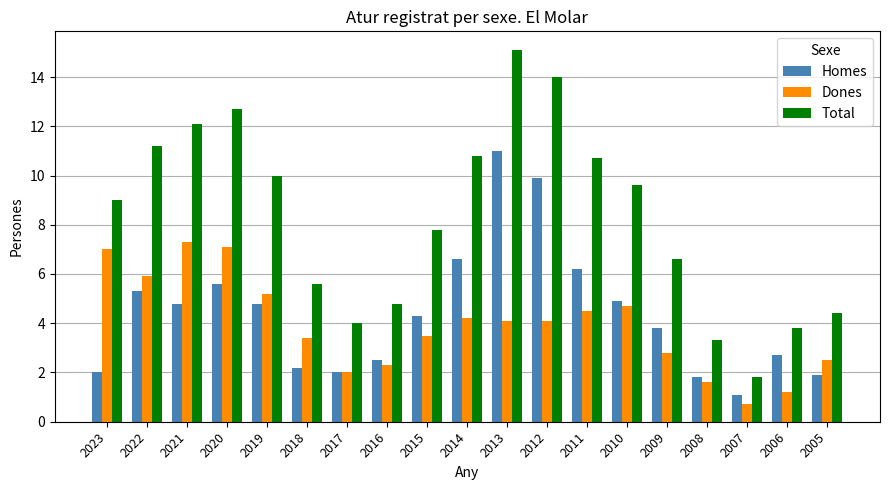

How many data points in Homes are above 4?

10